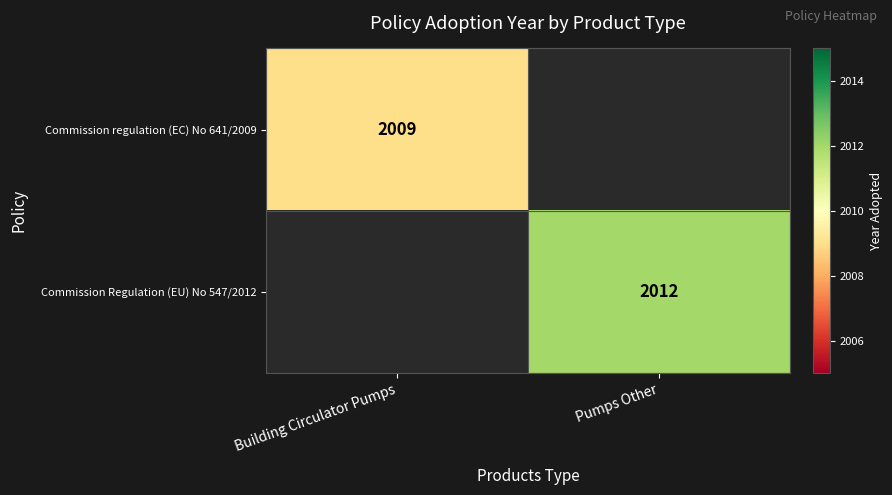

Count the number of data series in this chart.

2